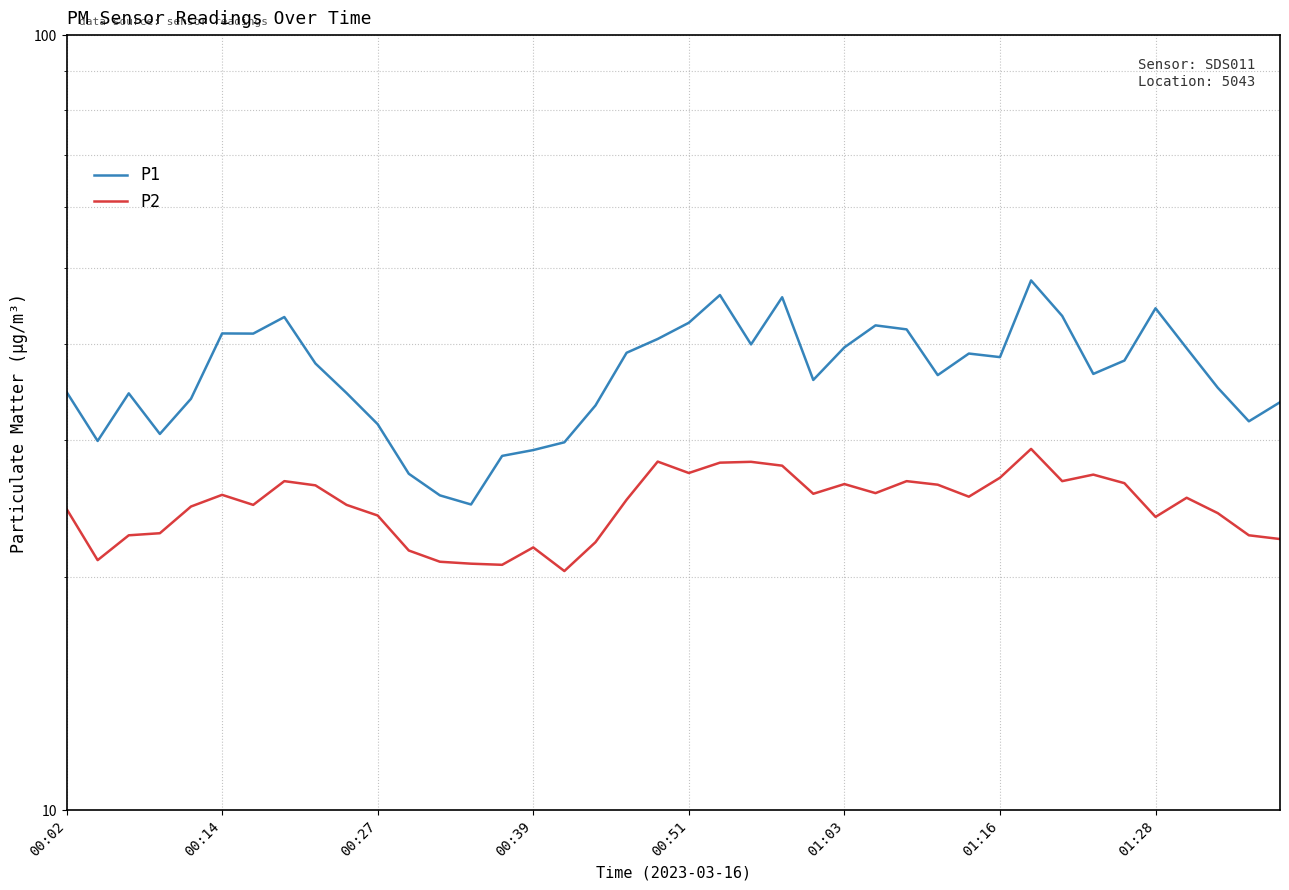

In P2, how many points are higher than both neighbors (excluding endpoints)?

10